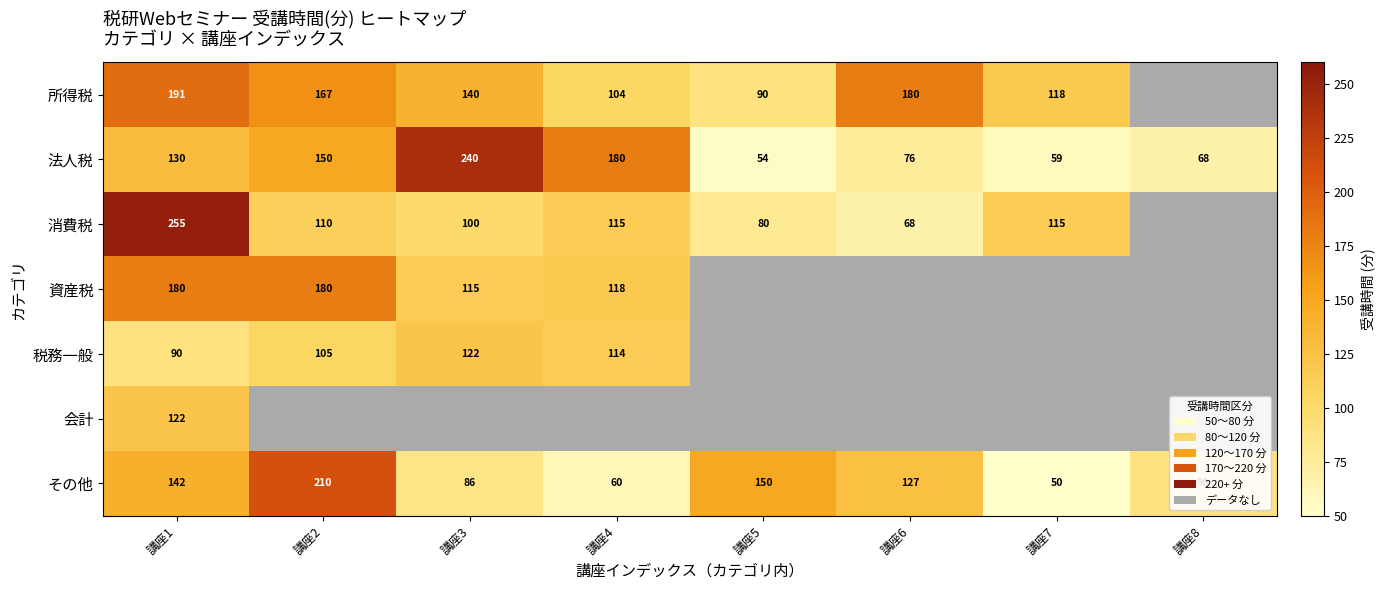

Is the value of 法人税 at 講座5 greater than the value of その他 at 講座5?

No